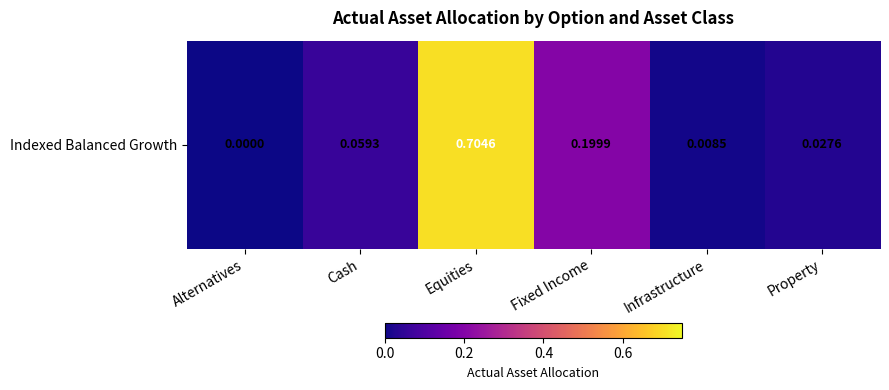

What is the difference between the maximum and minimum values?

0.7